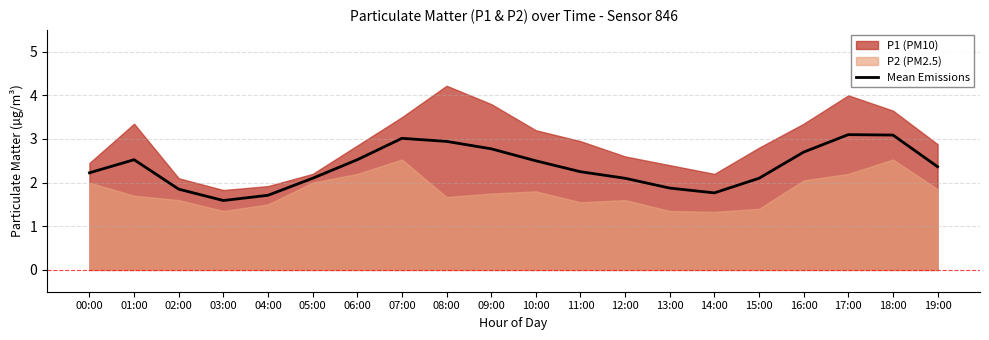

What is the ratio of the value at 17:00 to the value at 06:00?

1.2